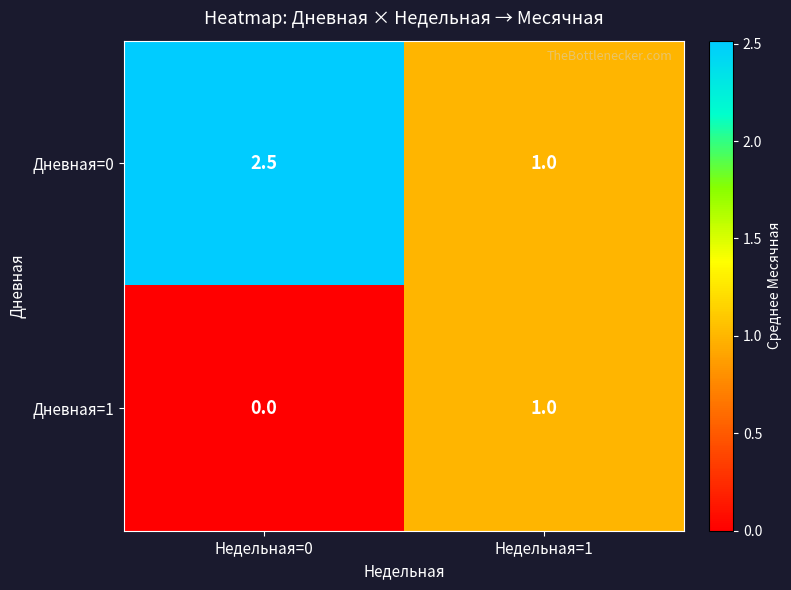

What is the greatest value displayed?

2.5